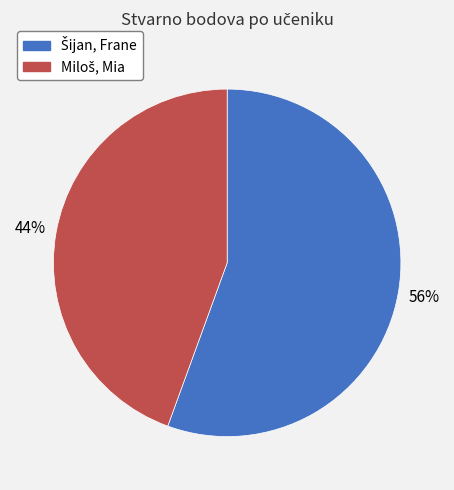

Count the number of slices in the pie.

2